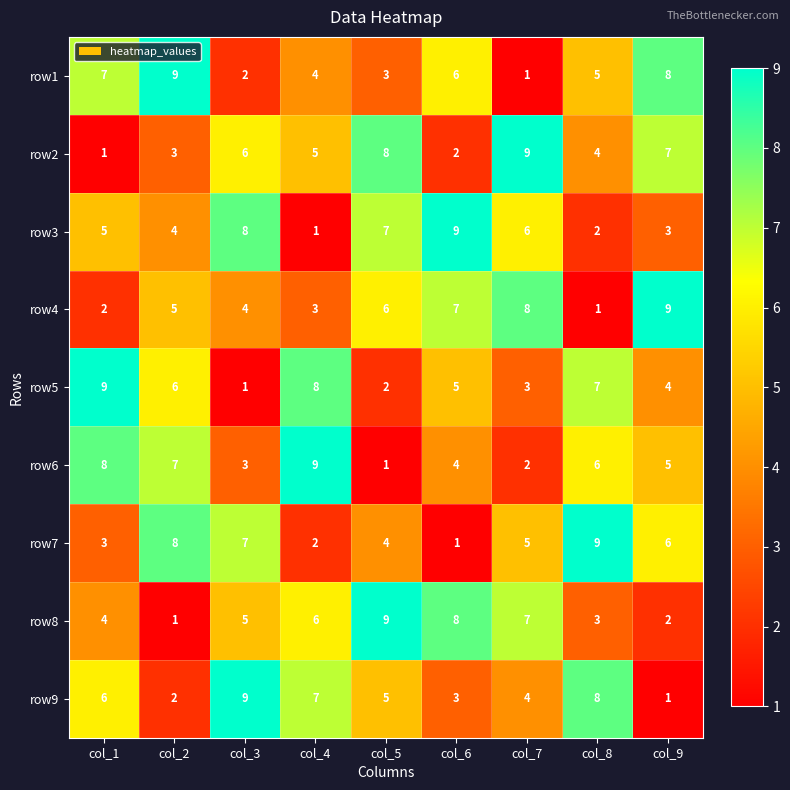

Is it true that row5 equals 6 at col_2?

True